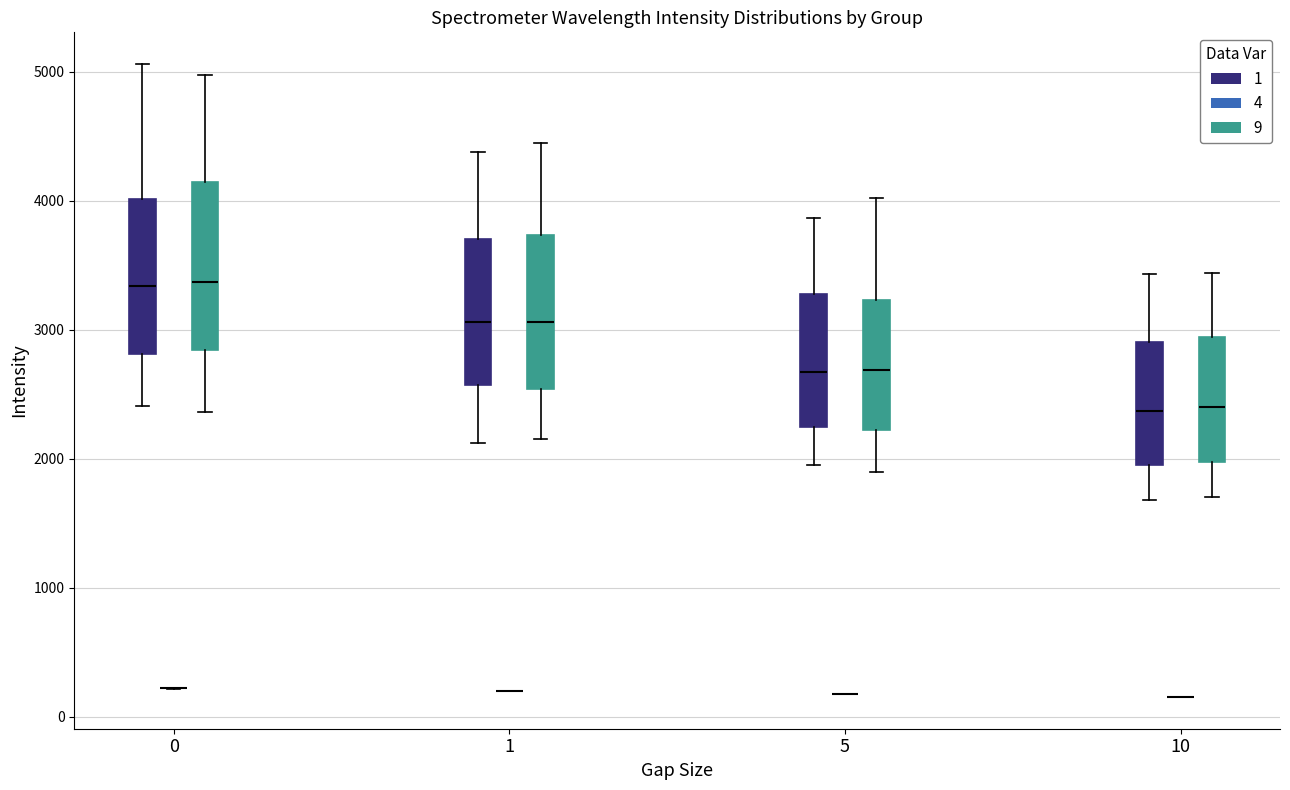

Where is the lower edge of the box for 5 (1) on the y-axis? The values are not printed on the chart, so give them approximately, as read against the axis.

2200